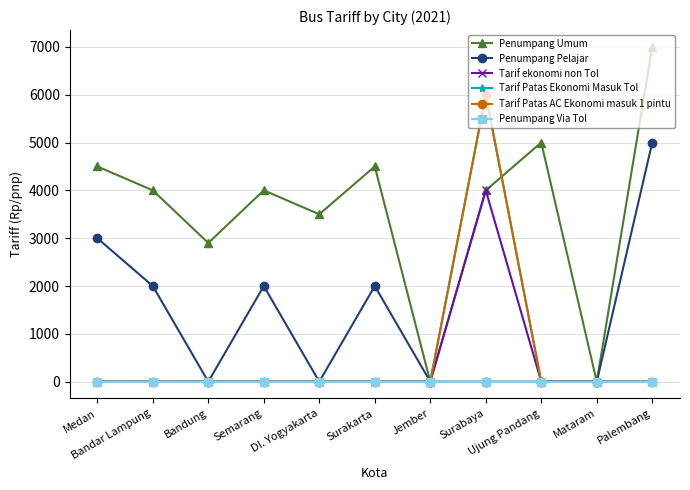

True or false: Penumpang Pelajar and Tarif ekonomi non Tol cross at least once.

False